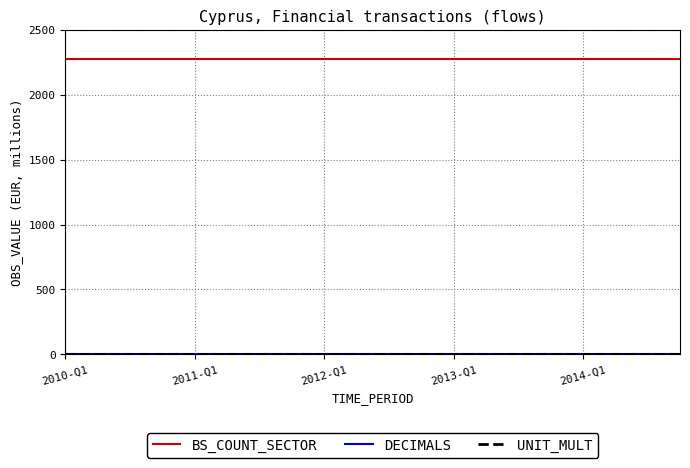

What is the maximum value shown in the chart?

2271